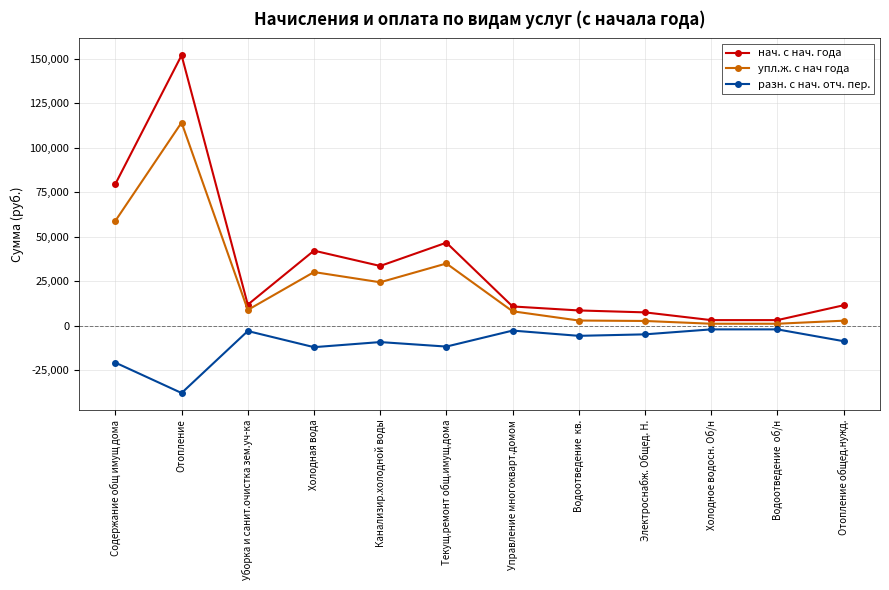

What is the highest value of the упл.ж. с нач года series?

114123.6